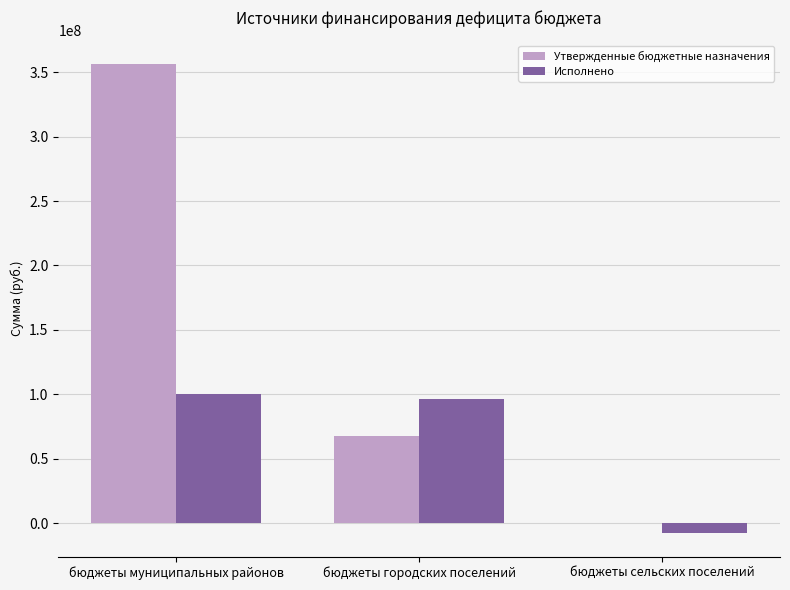

What are all the series names shown in the legend?

Утвержденные бюджетные назначения, Исполнено